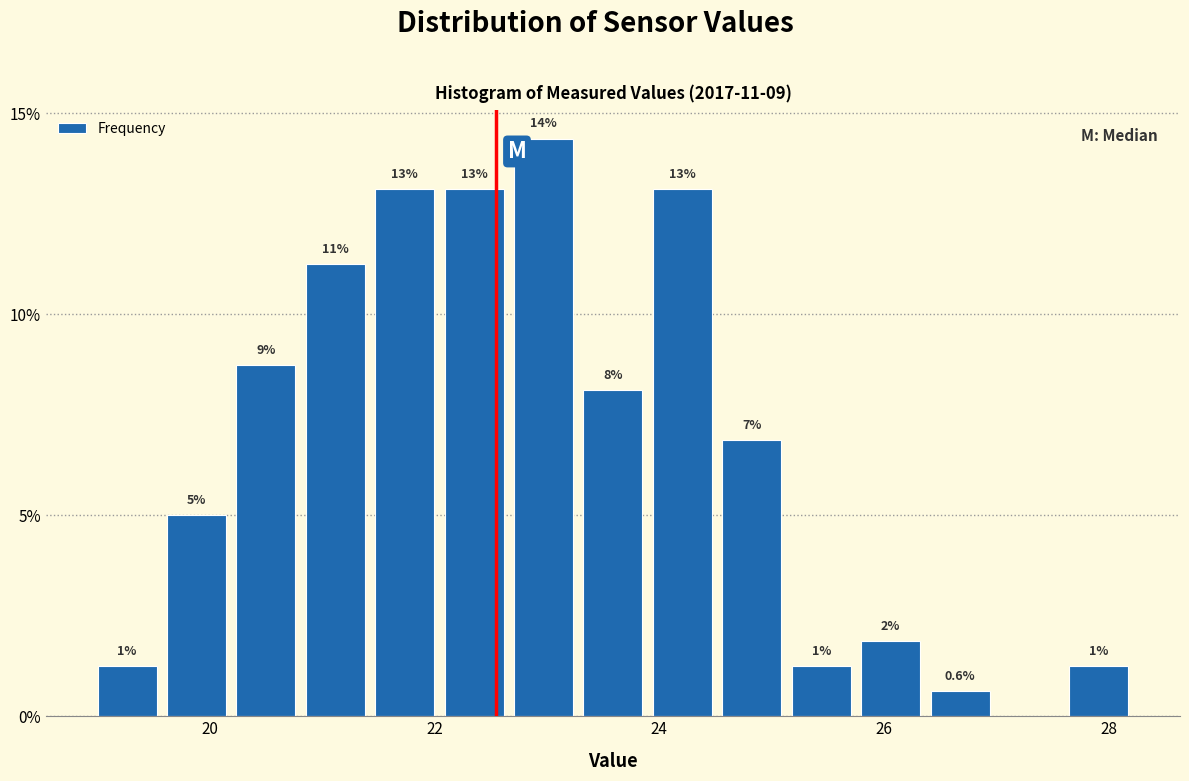

Around what value on the x-axis is the tallest bar? Give the approximate position of its centre, as read against the axis.

23.0